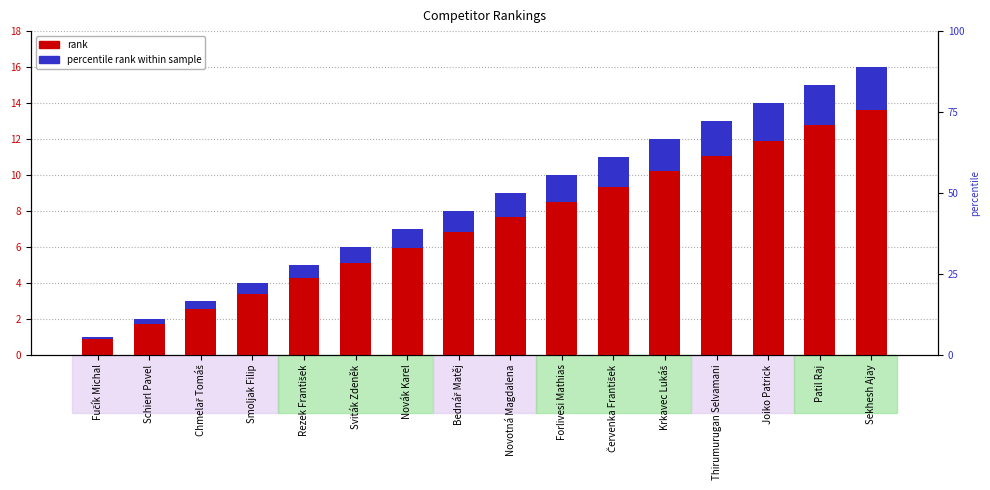

How many groups of bars are there?

16